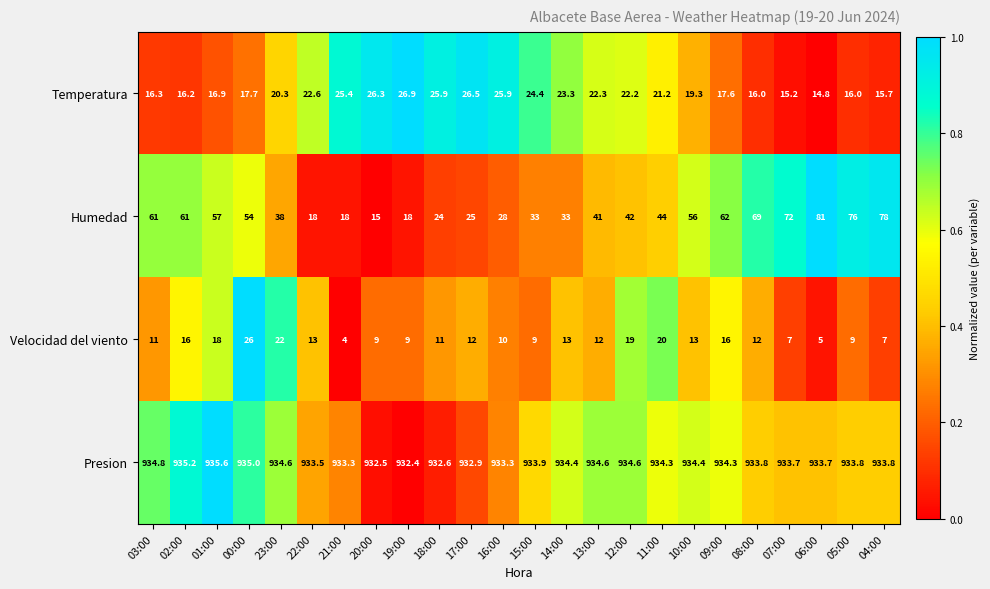

Which series has the largest range (max minus min)?

Humedad